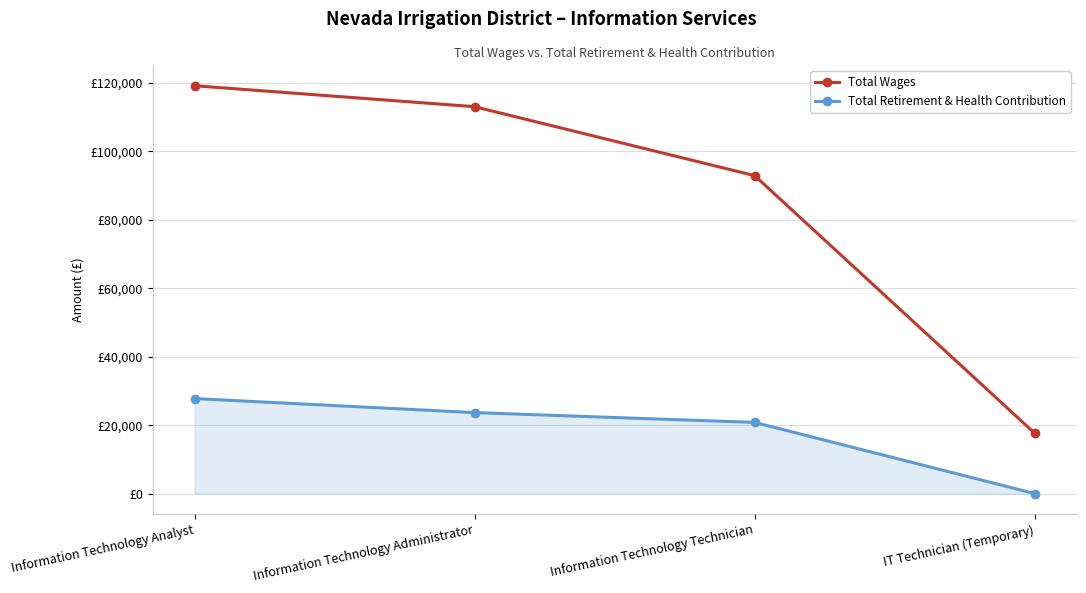

List the series in order of their peak value, lowest first.

Total Retirement & Health Contribution, Total Wages